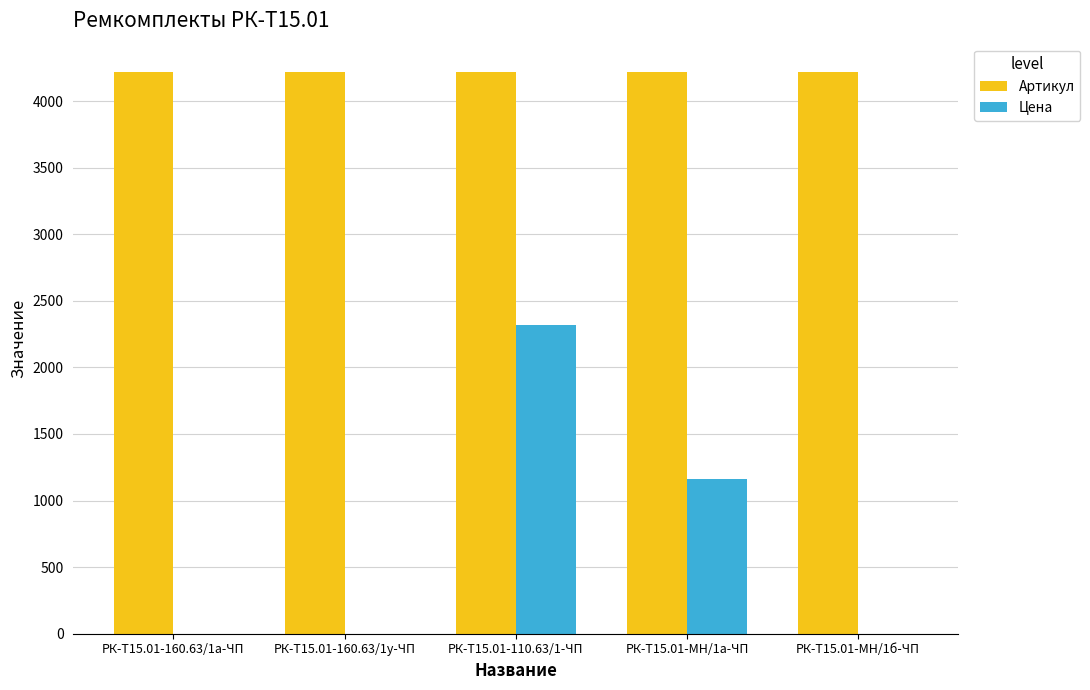

Is the value of Артикул at РК-Т15.01-160.63/1у-ЧП greater than the value of Цена at РК-Т15.01-110.63/1-ЧП?

Yes